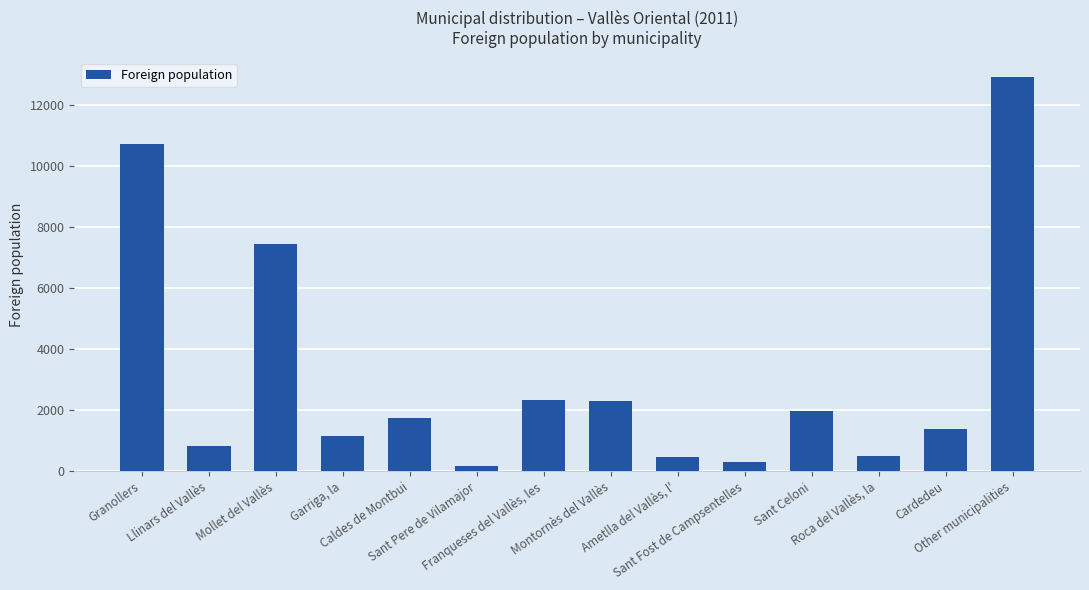

What is the sum of the values at Roca del Vallès, la and Ametlla del Vallès, l'?

971